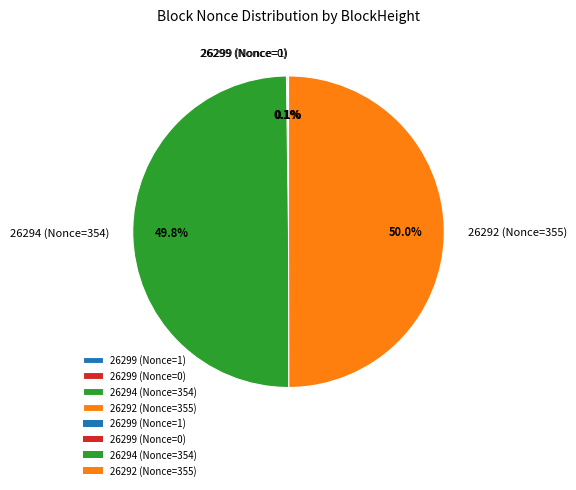

What portion of the pie excludes 26294 (Nonce=354)?

50.1%